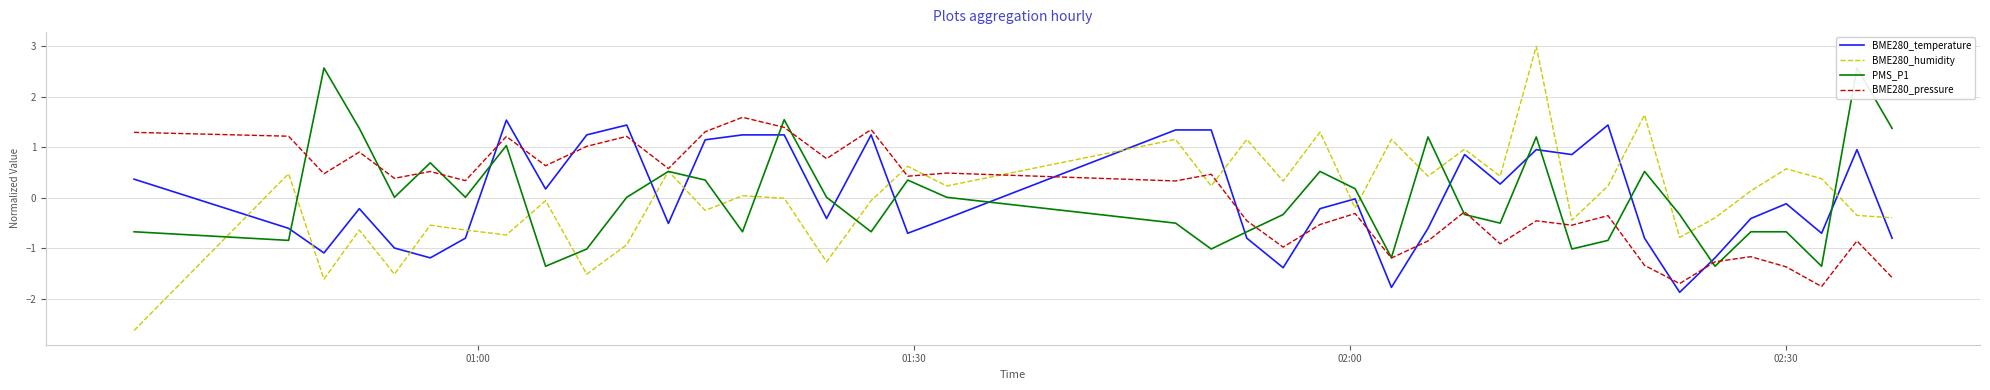

Which series ends up on top after the final intersection of BME280_pressure and BME280_temperature?

BME280_temperature